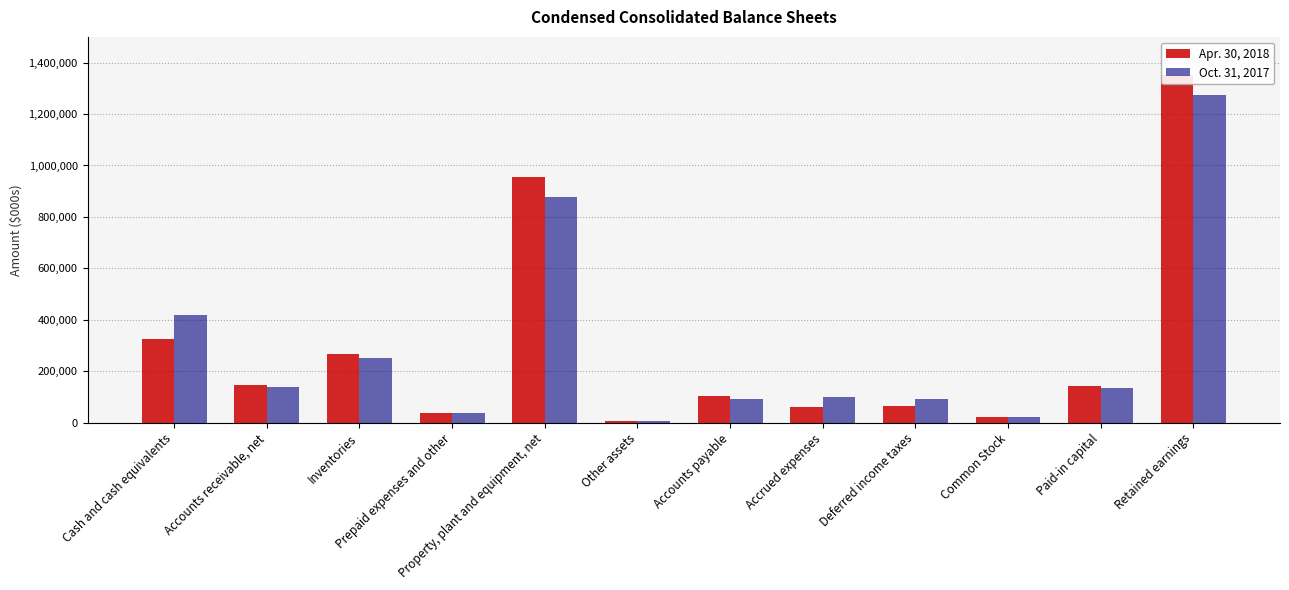

What is the smallest value displayed?

6164